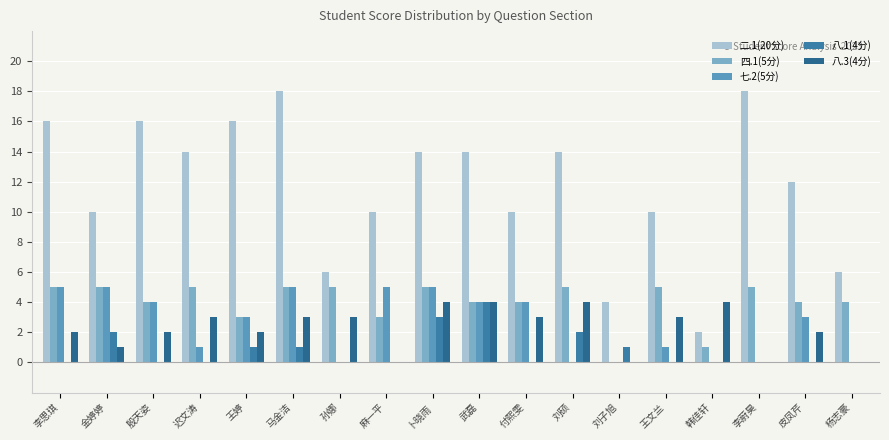

Is the value of 二.1(20分) at 麻一平 greater than the value of 八.1(4分) at 李思琪?

Yes